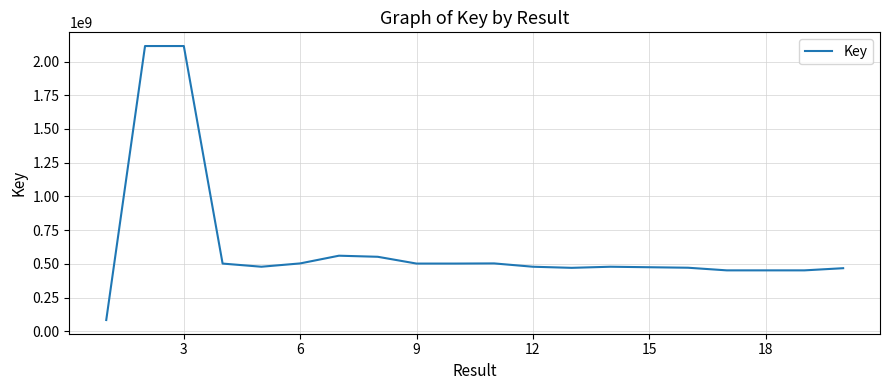

What is the difference between the maximum and minimum values?

2031751717